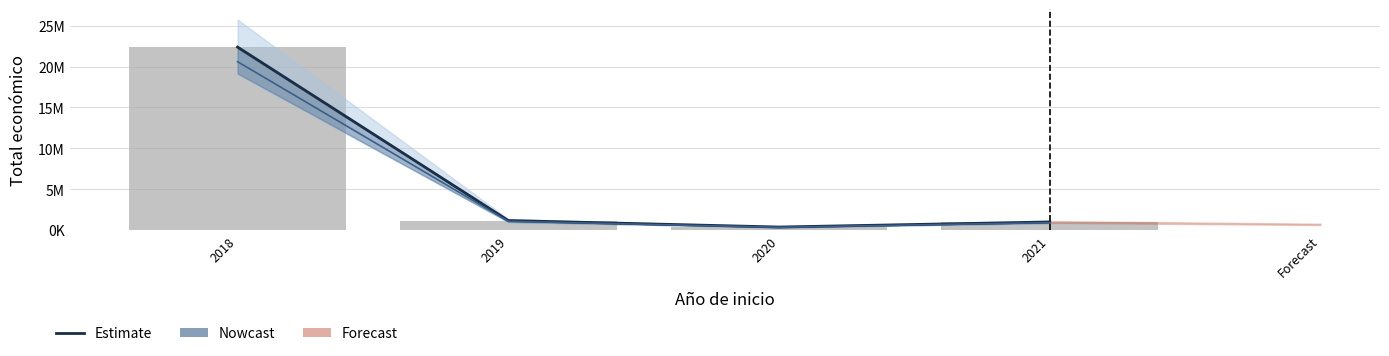

What is the value of the 2nd bar from the left?

1160094.9